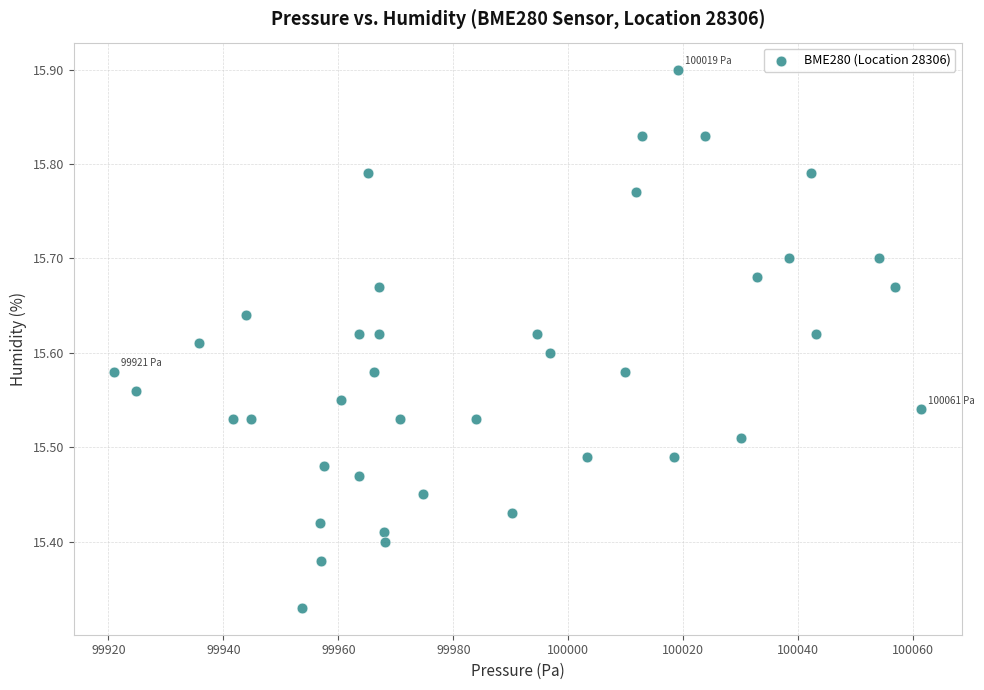

What is the range of Y values (max minus min)?

0.6